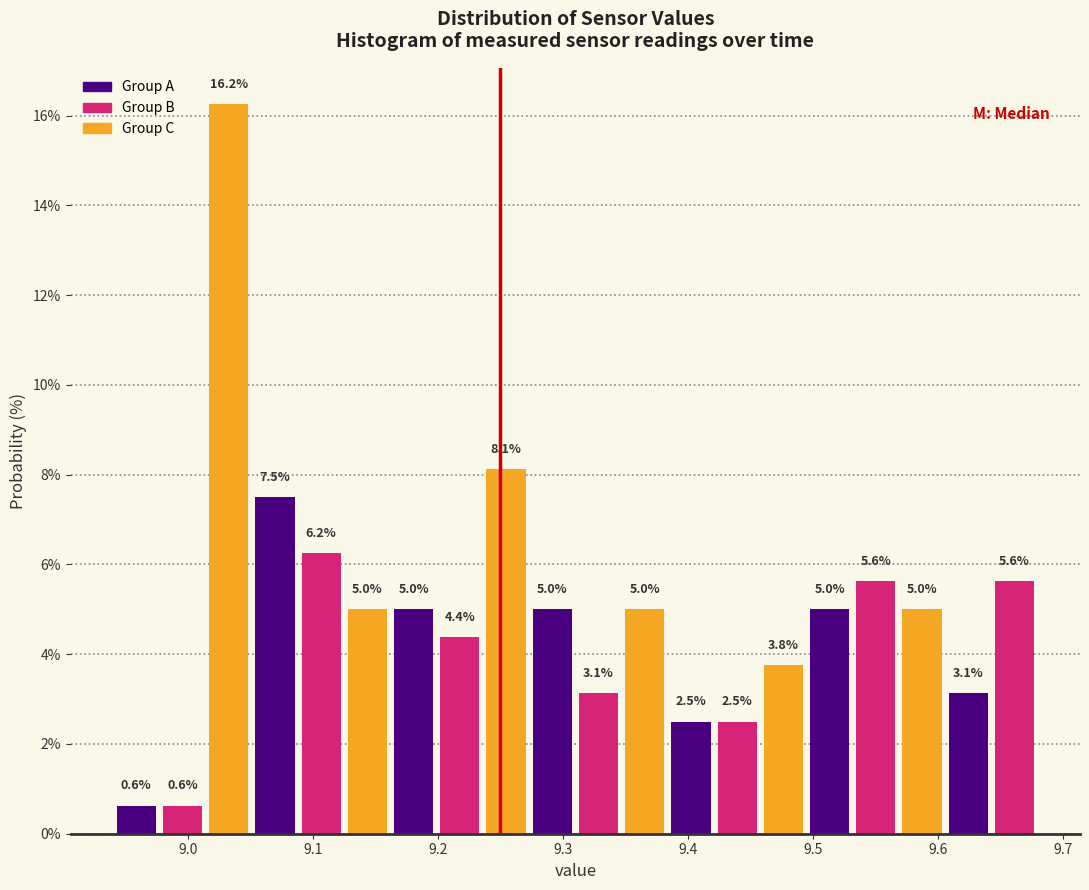

Read against the x-axis, roughly where is the centre of the tallest bar?

9.03